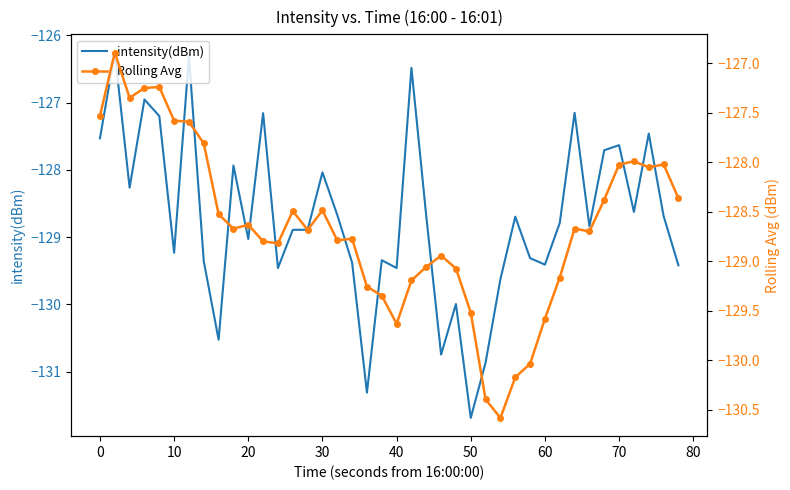

How many categories are shown in the chart?

40